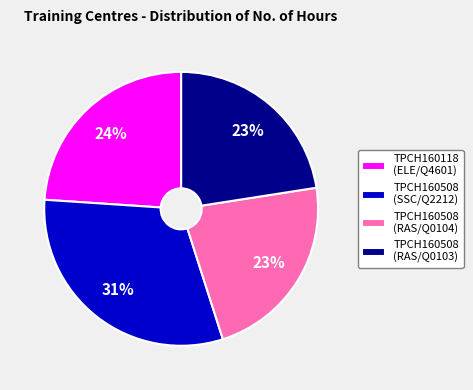

How many slices are in this pie chart?

4